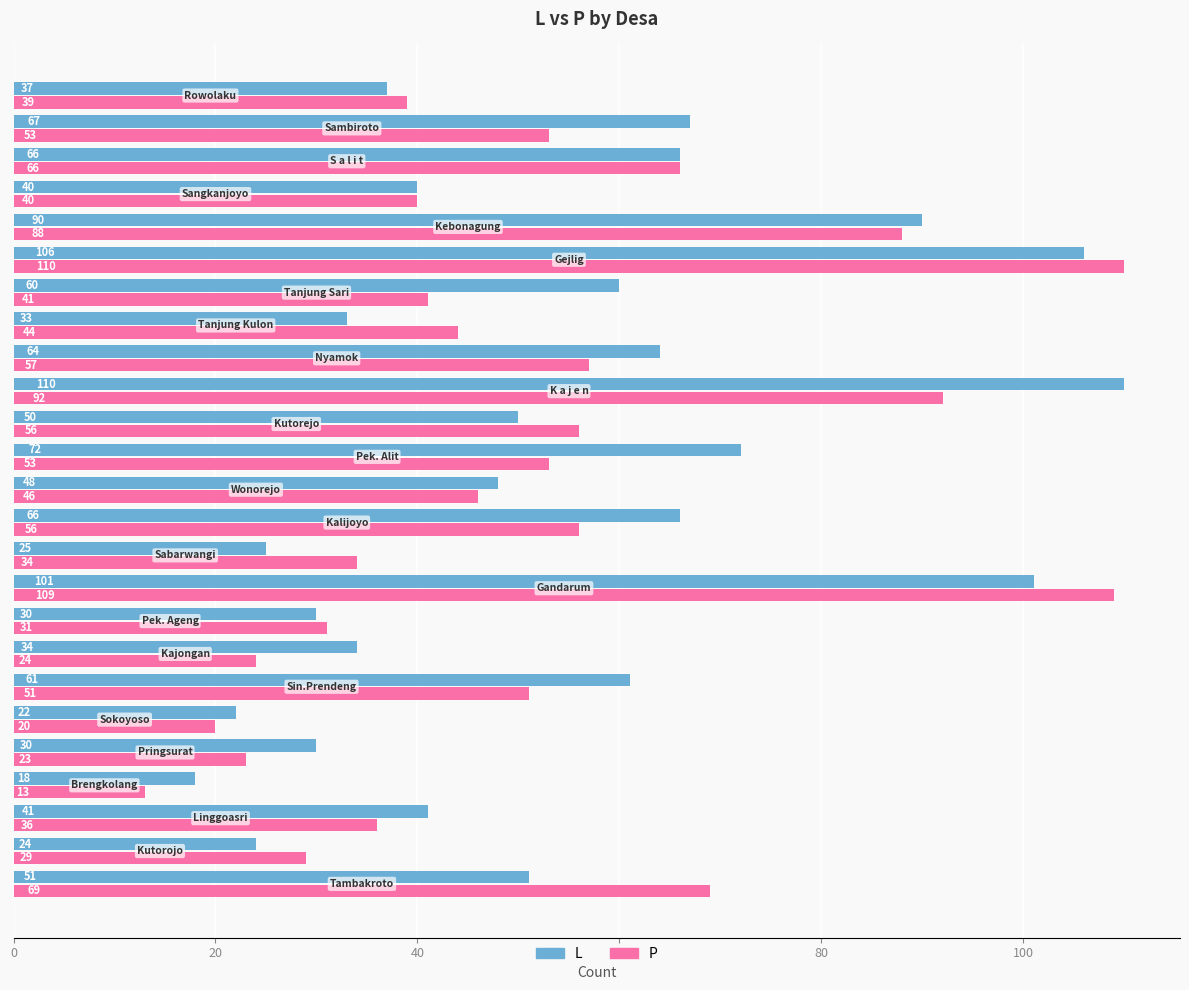

At how many categories does at least one series exceed 47?

14